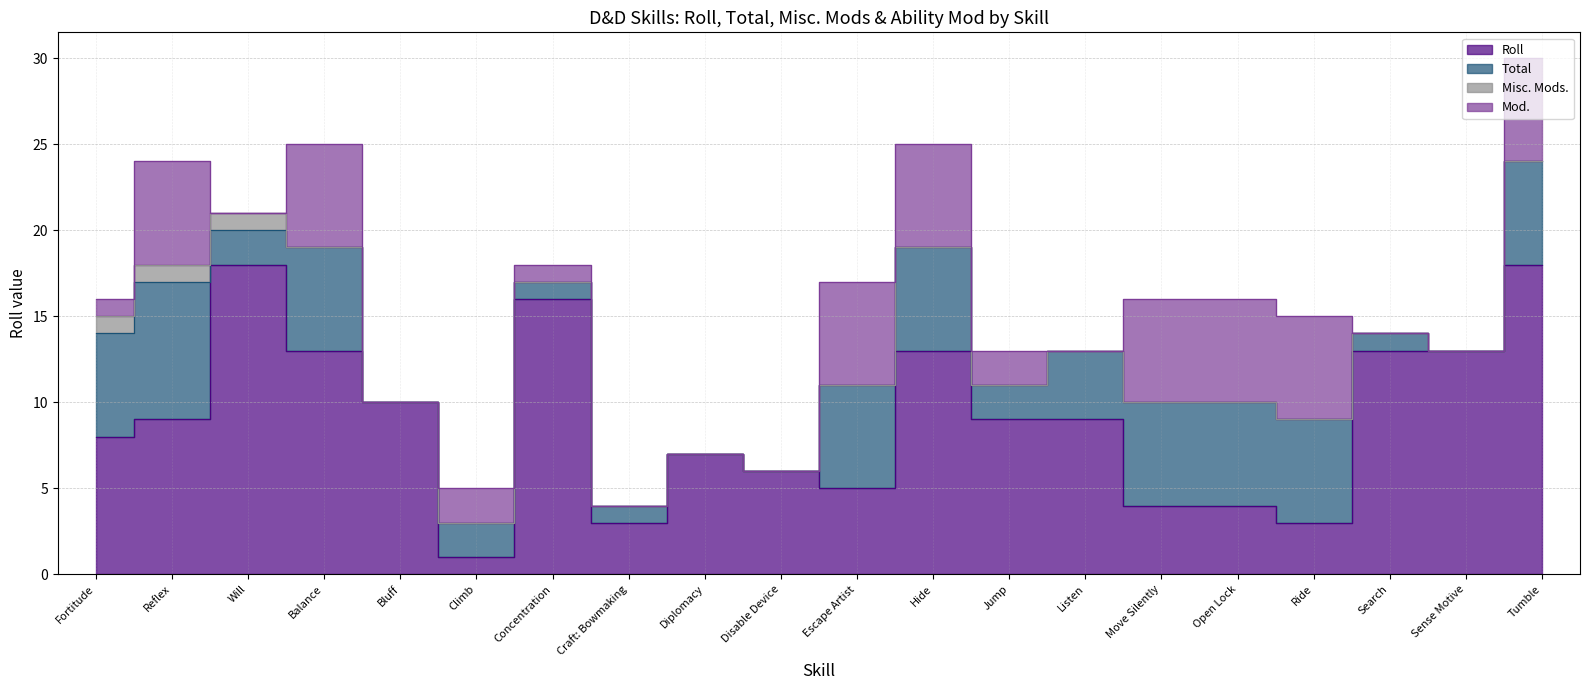

At which category is the sum across all series the highest?

Tumble